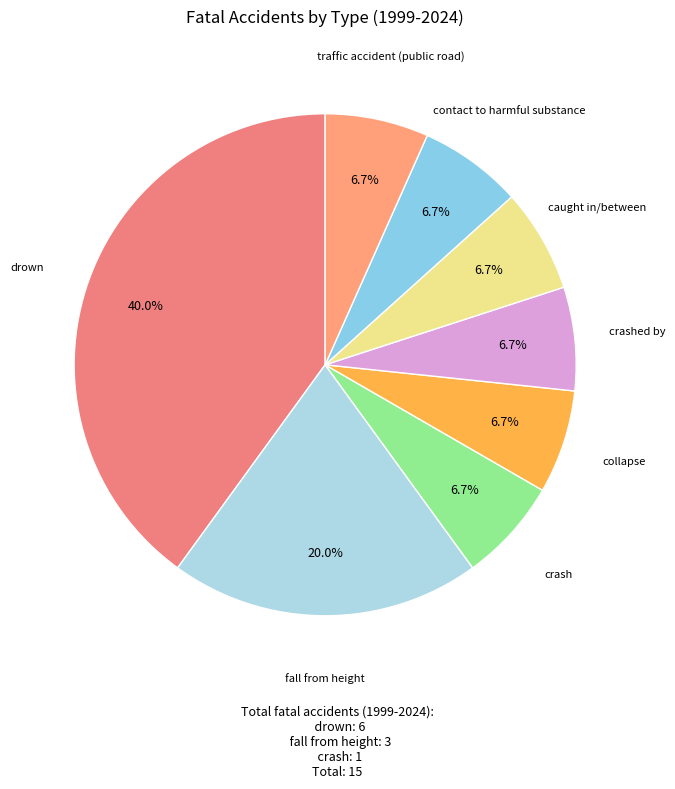

How many segments does this pie chart have?

8